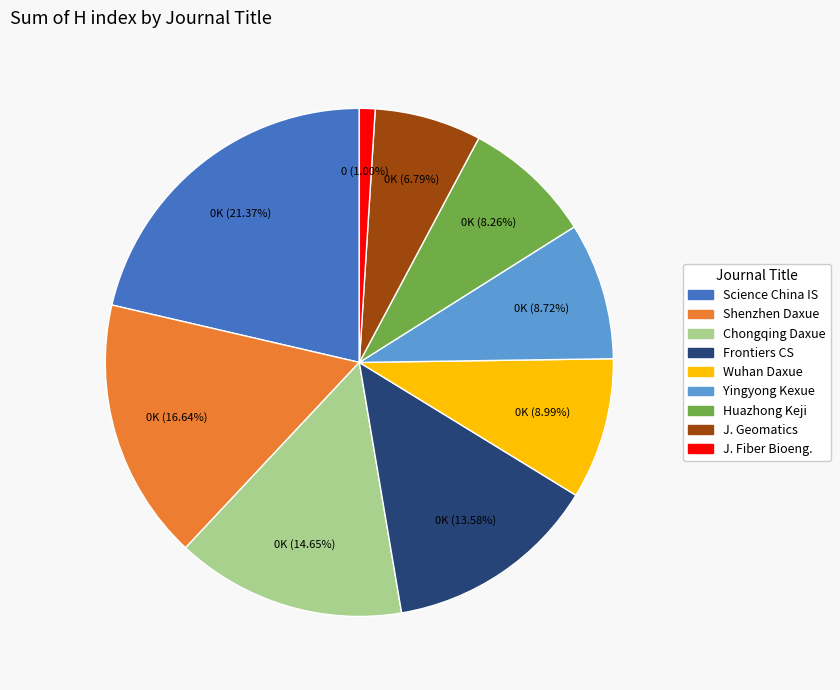

Is there a majority slice in this chart?

No